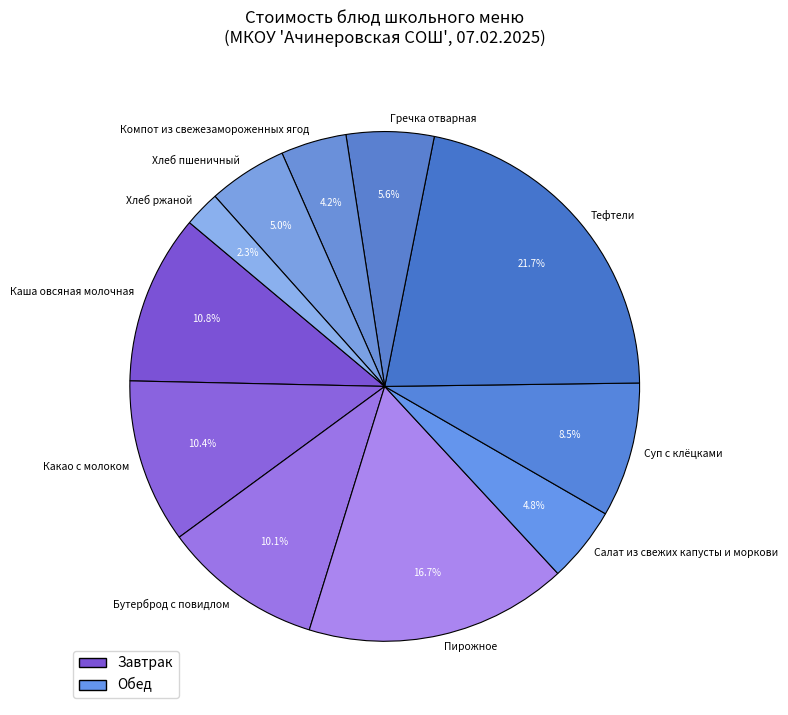

To the nearest percent, what portion does Бутерброд с повидлом represent?

10%